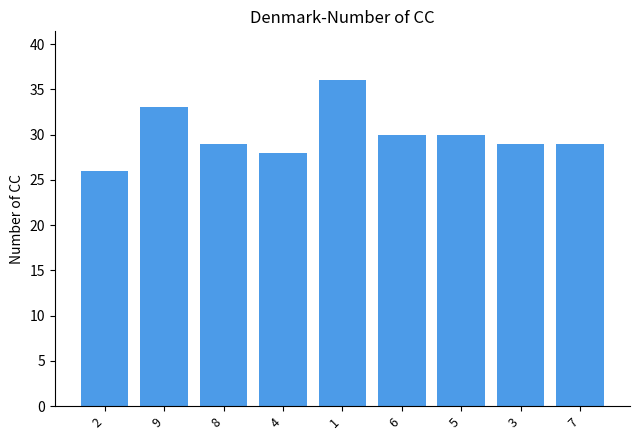

Reading left to right, list all the values displayed in this chart.

2=26	9=33	8=29	4=28	1=36	6=30	5=30	3=29	7=29